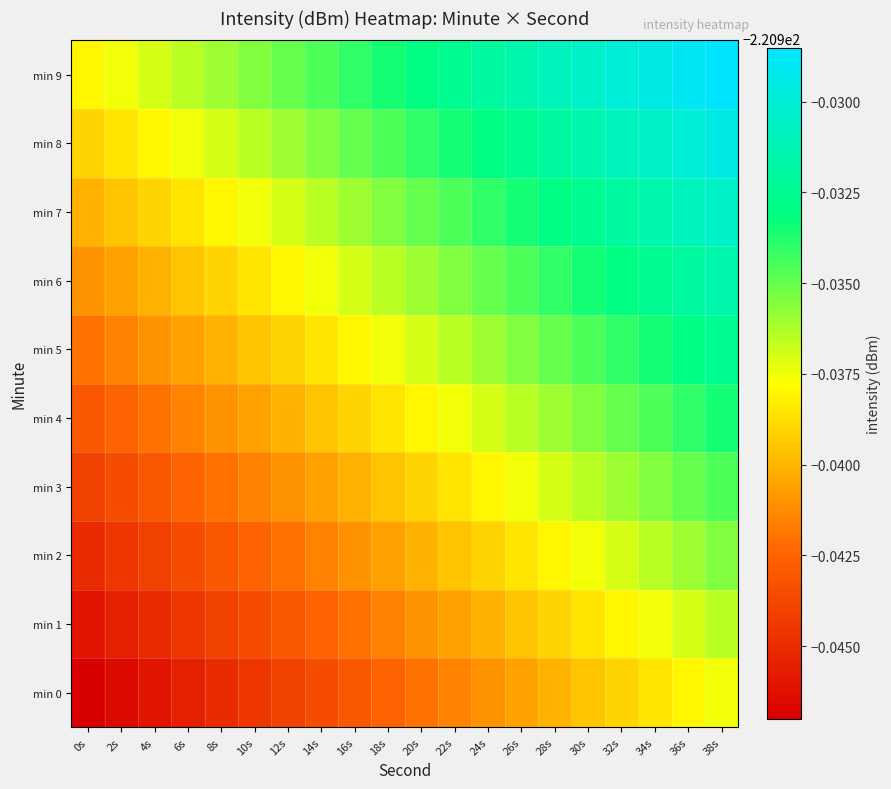

Which series changed the most between 2s and 30s?

min 0